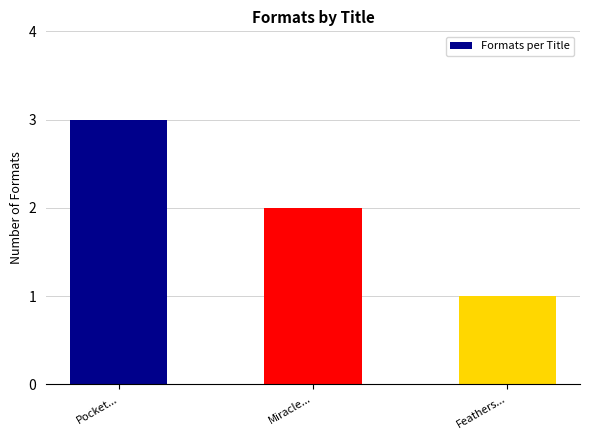

Reading right to left, what are all the values shown in this chart?

1	2	3